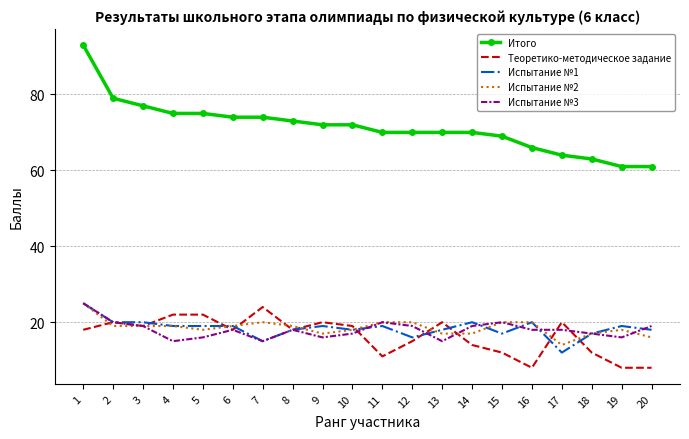

What is the total value across all series at 7?

148